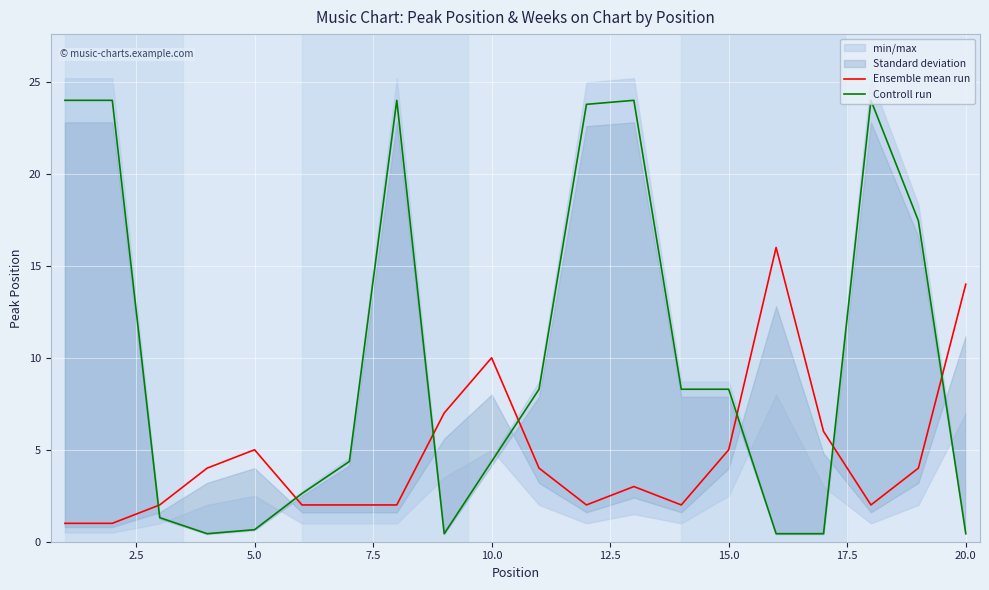

How many lines are shown in the chart?

2